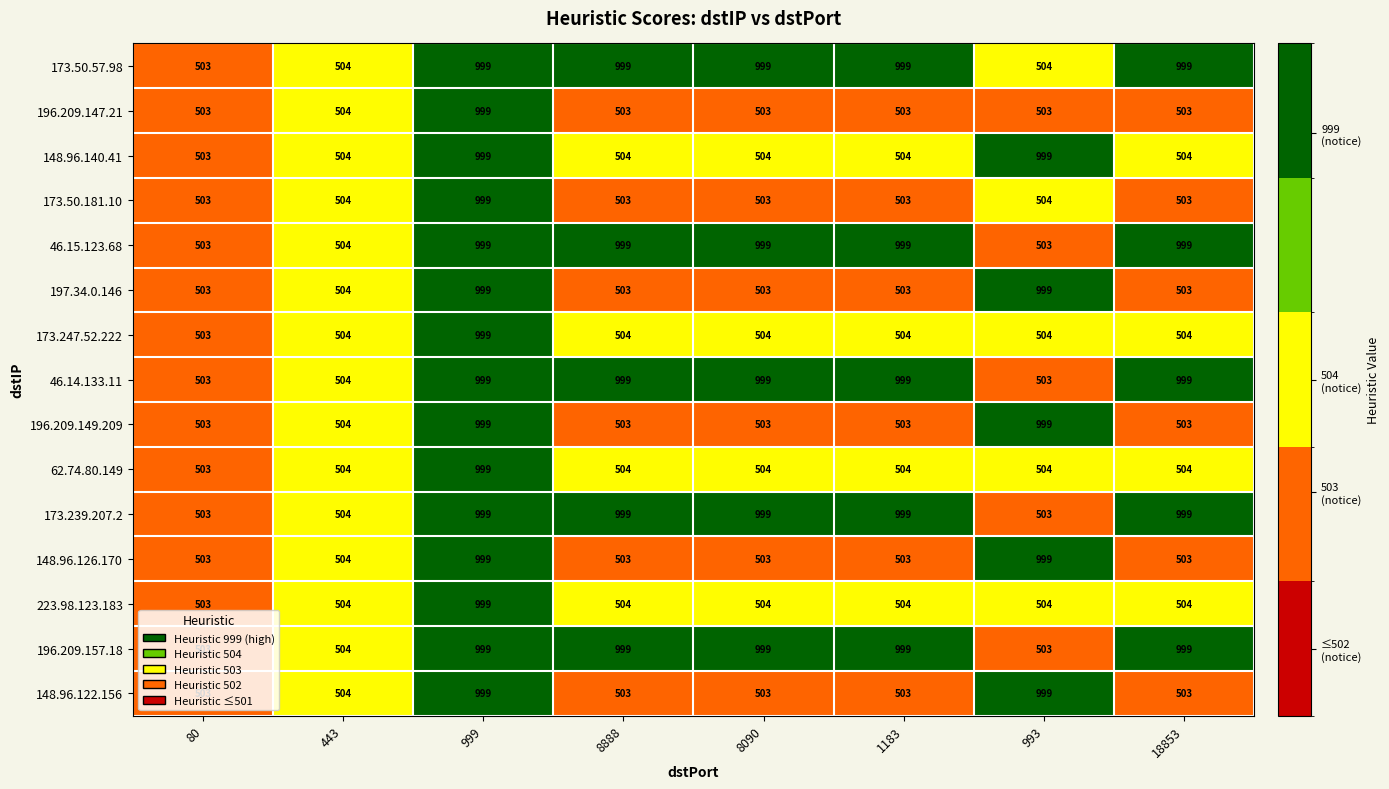

True or false: 173.239.207.2 has a value of 999 at 999.

True